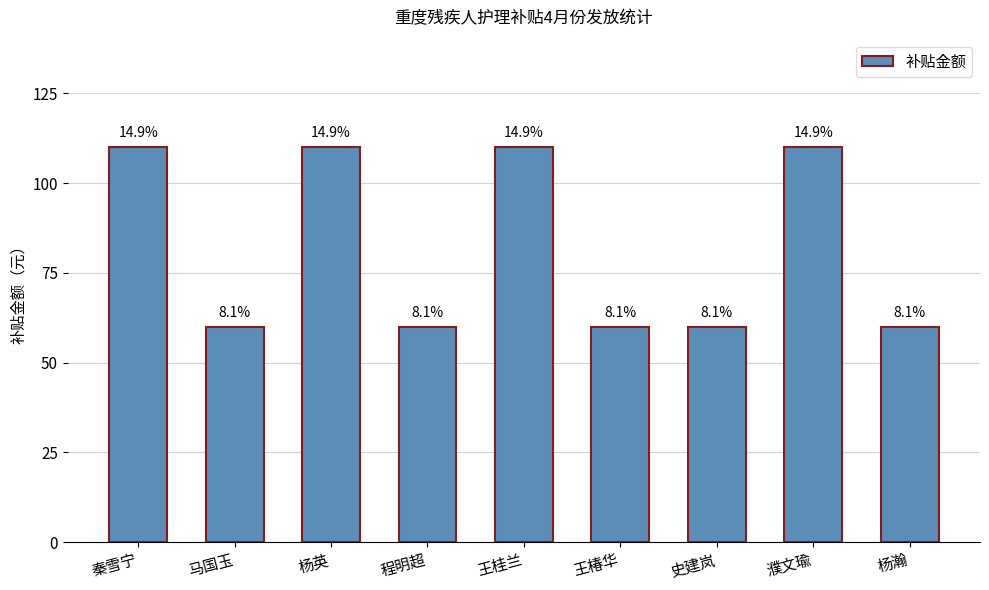

What is the value of the 4th bar from the left?

60